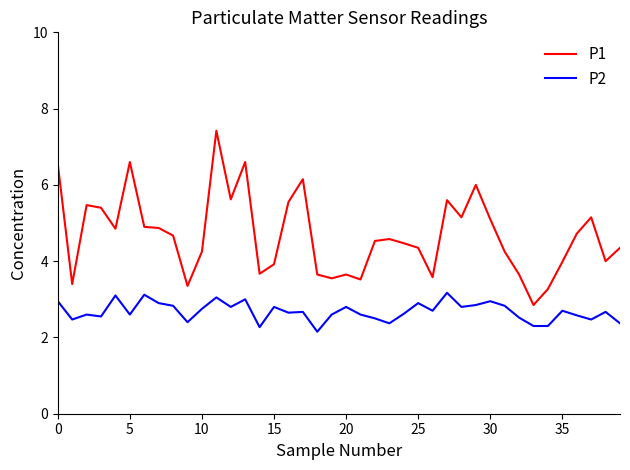

True or false: P1 and P2 intersect in this chart.

False